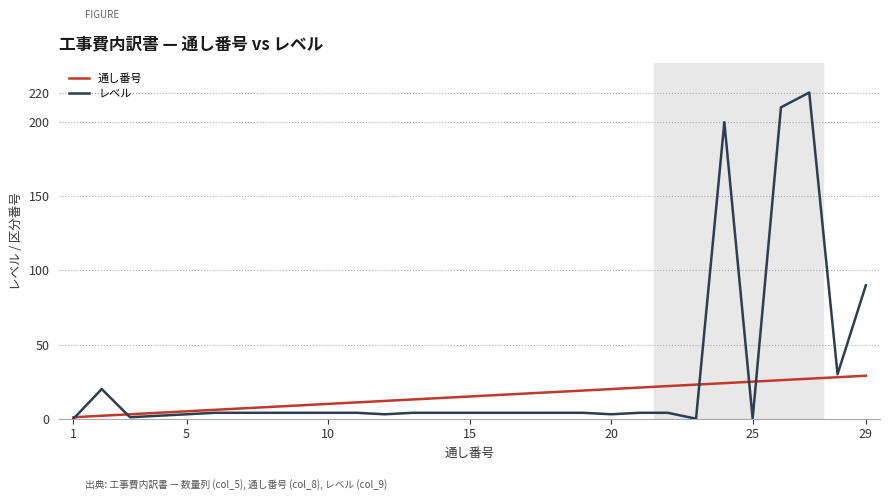

Which series has the largest total across all categories?

レベル